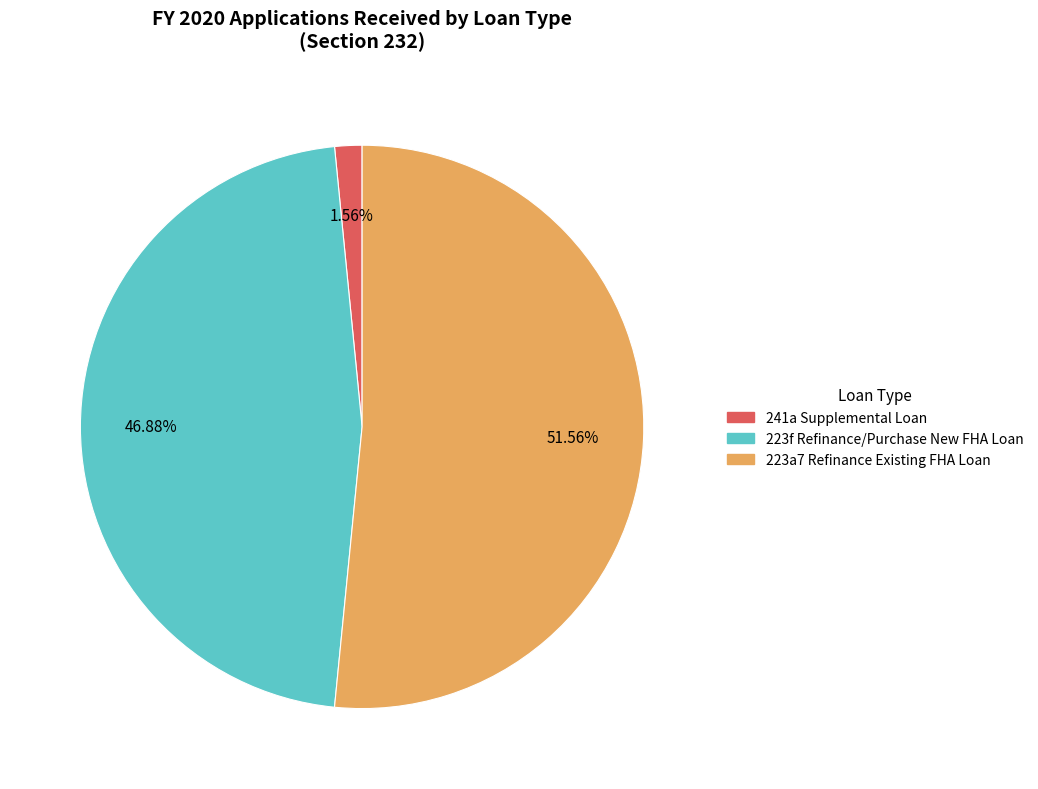

Is there a majority slice in this chart?

Yes